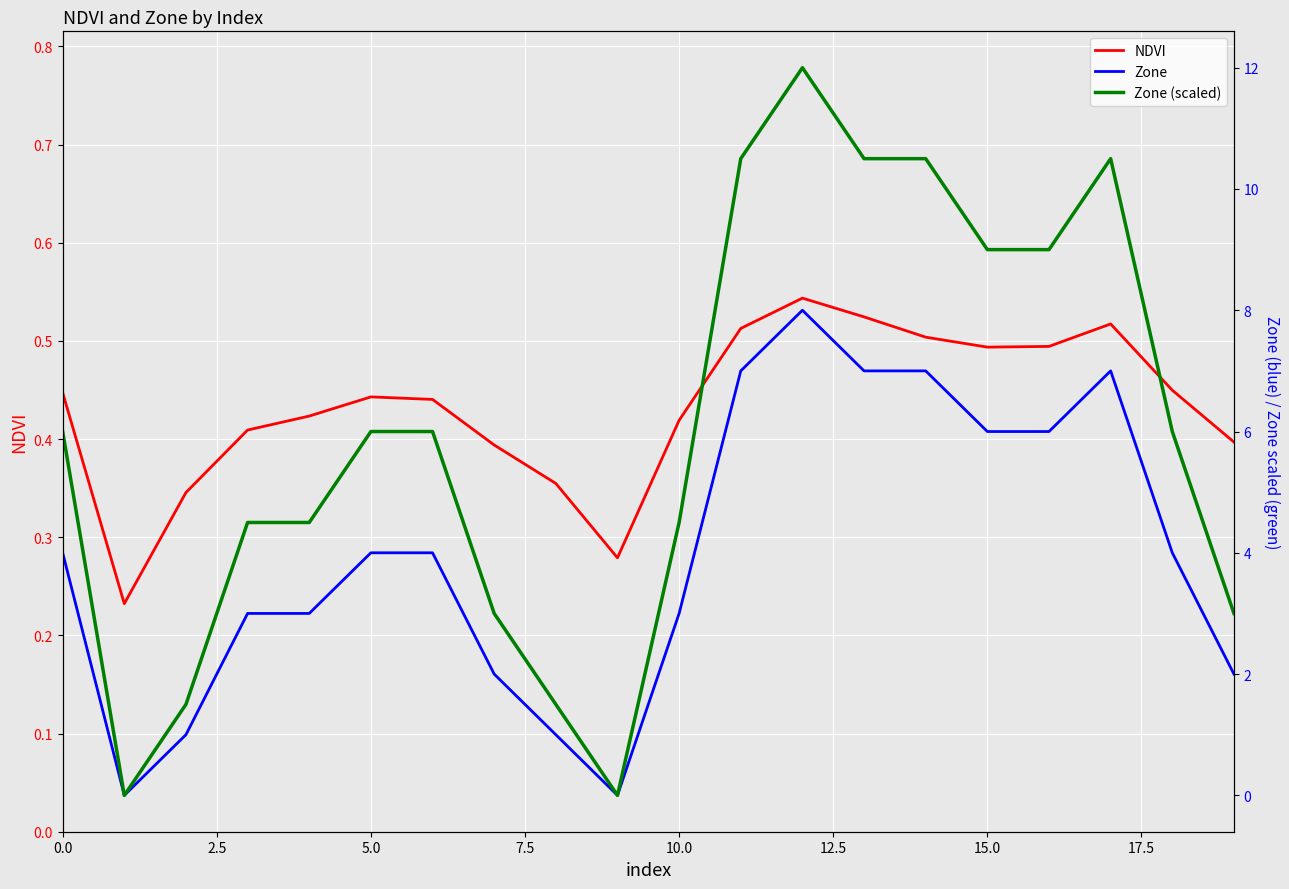

The value of NDVI at 15.0 is 0.5. True or false?

True